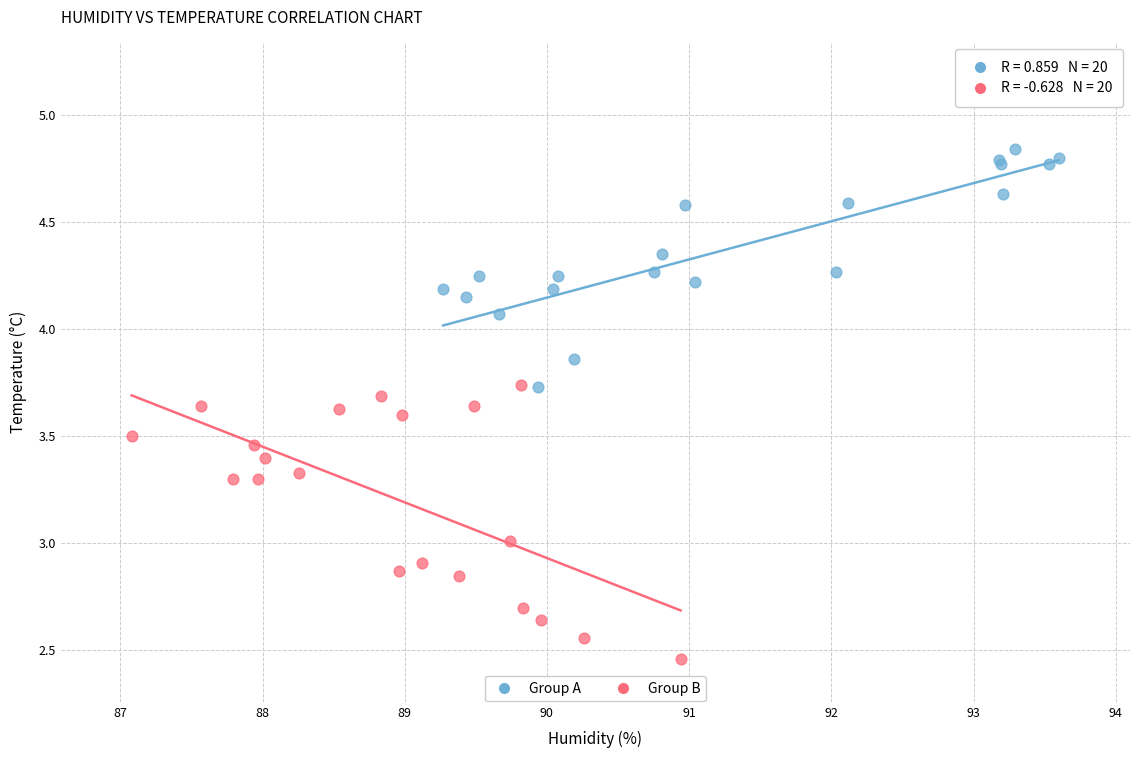

Which series reaches the maximum Y coordinate?

Group A